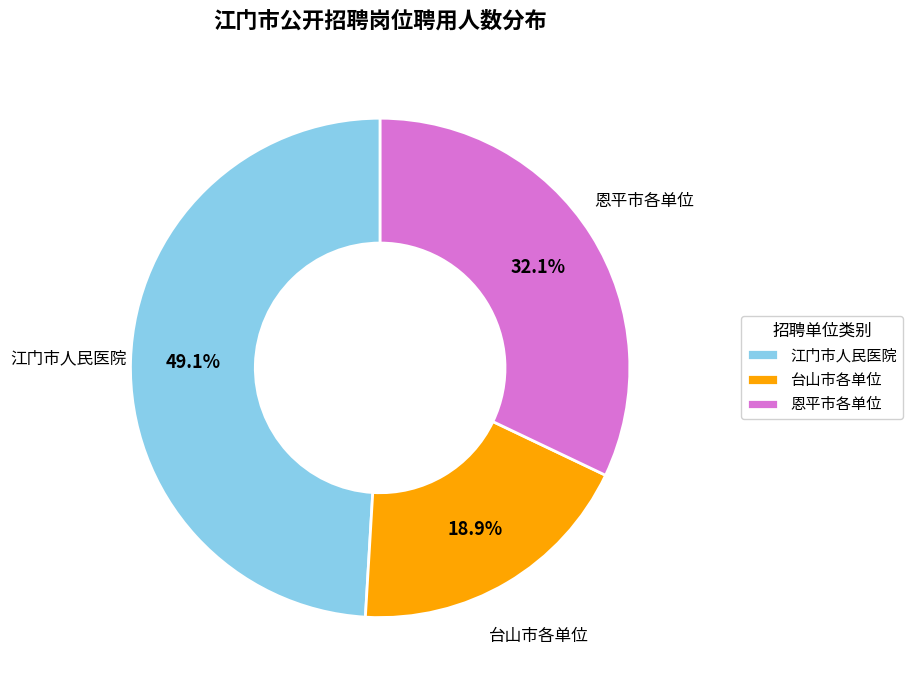

What percentage do 恩平市各单位 and 台山市各单位 together represent?

50.9%